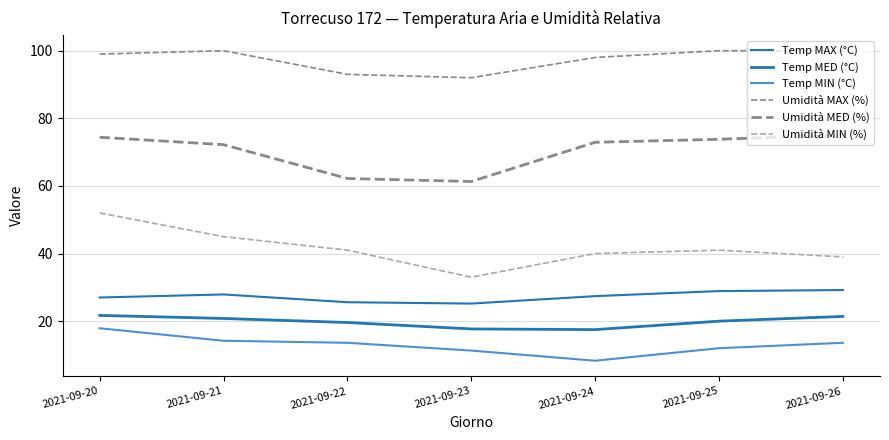

The Umidità MED (%) series shows 75.1 at 2021-09-26. True or false?

True